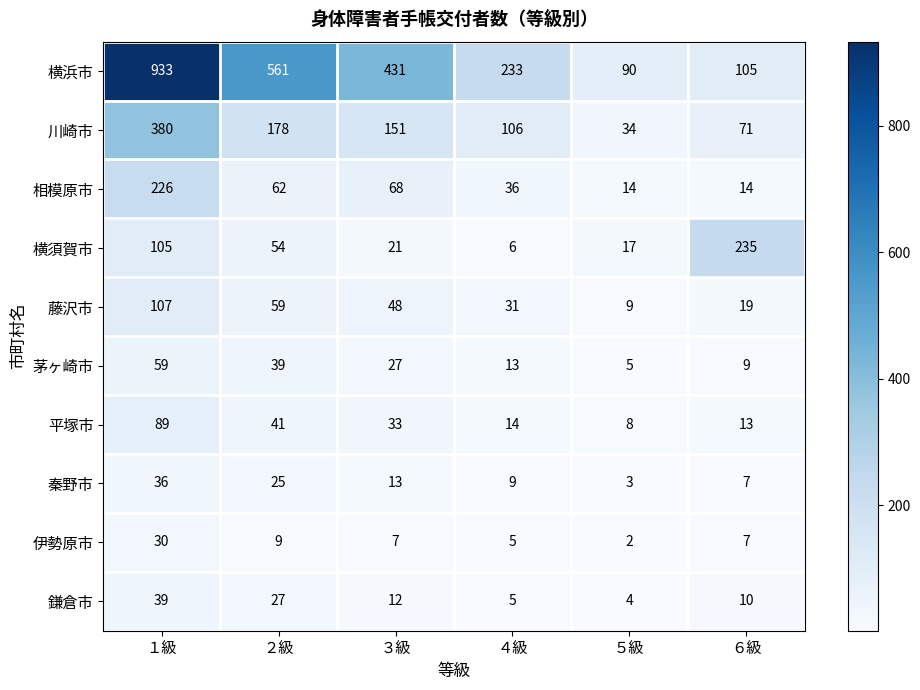

What is the spread (max minus min) of values at １級?

903